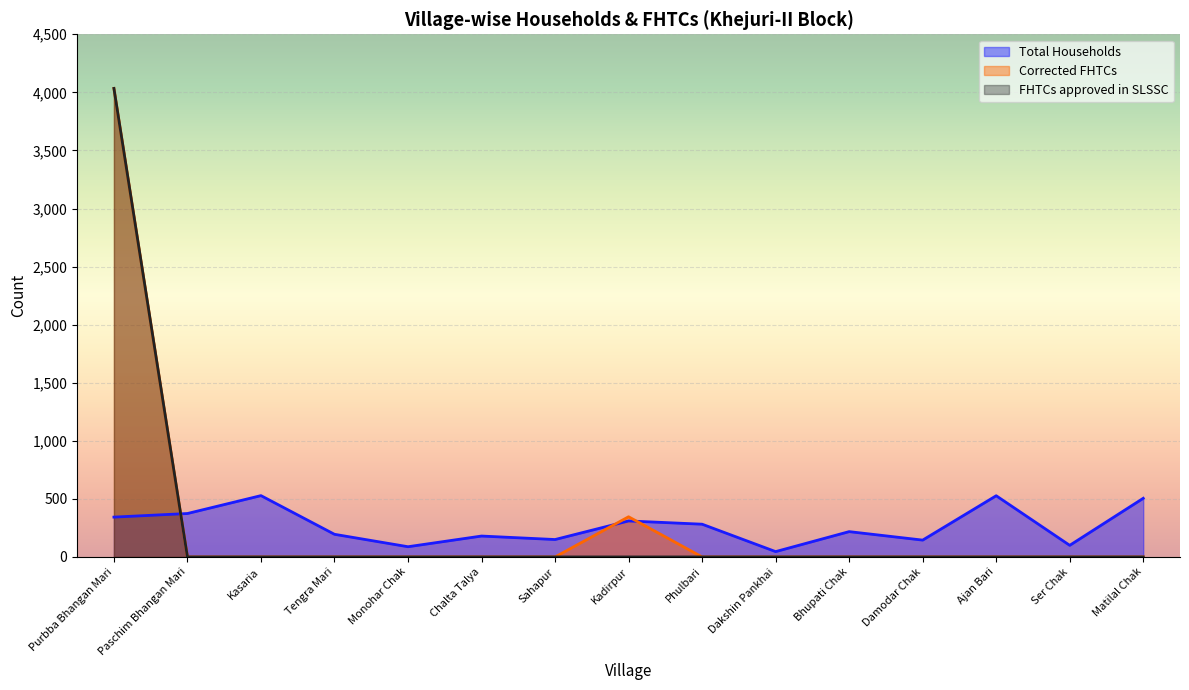

Count the number of data series in this chart.

3